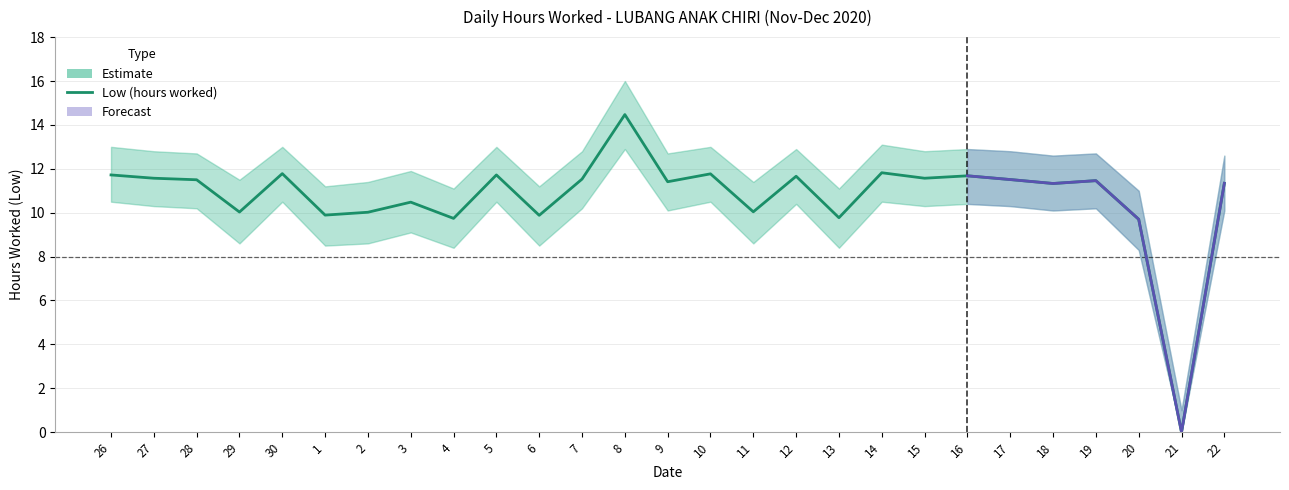

What is the greatest value displayed?

16.0